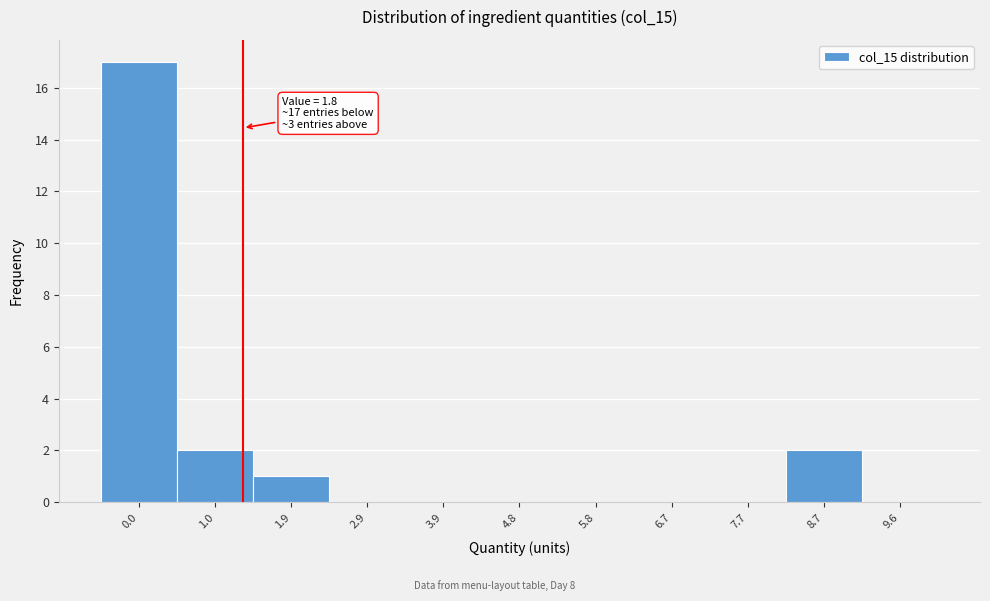

What is the sum of all values?

22